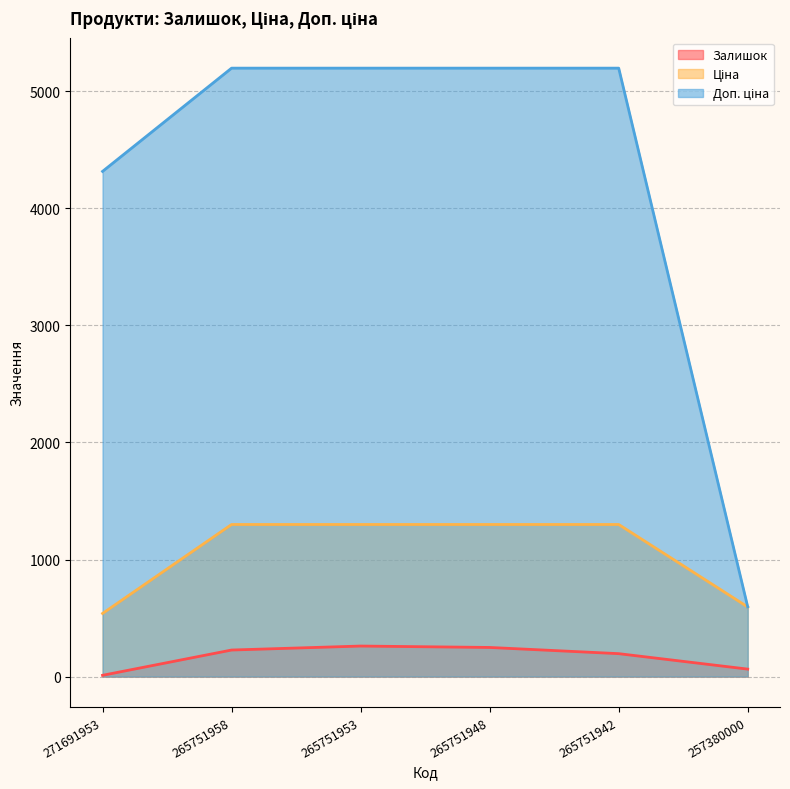

True or false: Доп. ціна has a value of 4315.9 at 271691953.

True